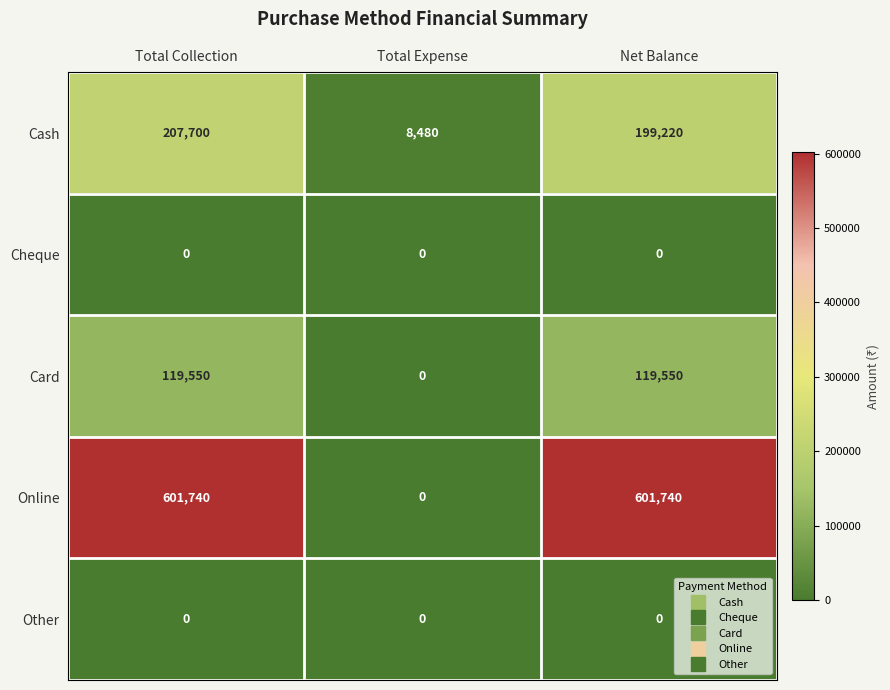

Is it true that Online equals 601740 at Net Balance?

True